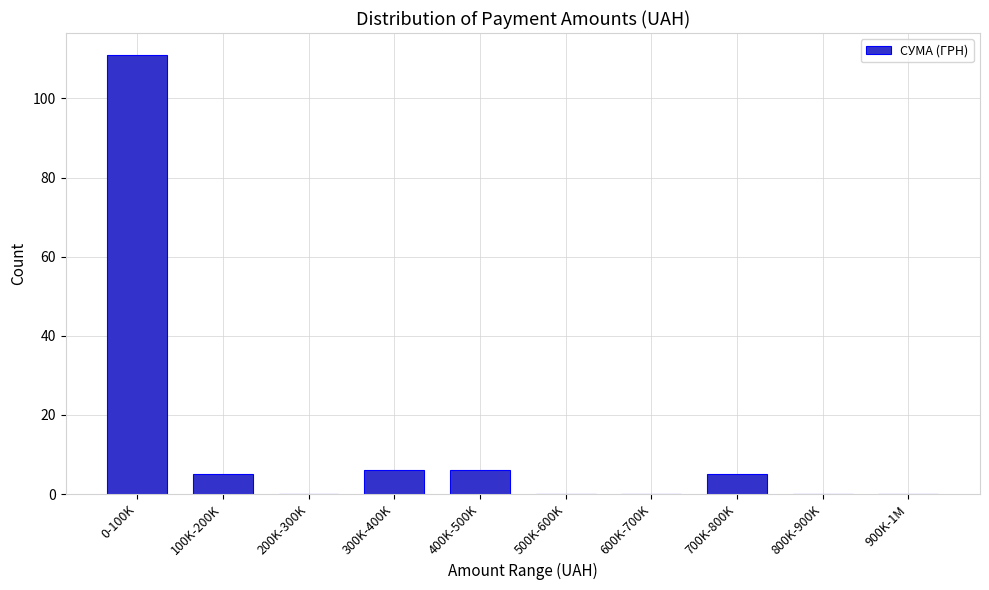

Reading right to left, what are all the values shown in this chart?

900K-1M=0	800K-900K=0	700K-800K=5	600K-700K=0	500K-600K=0	400K-500K=6	300K-400K=6	200K-300K=0	100K-200K=5	0-100K=111